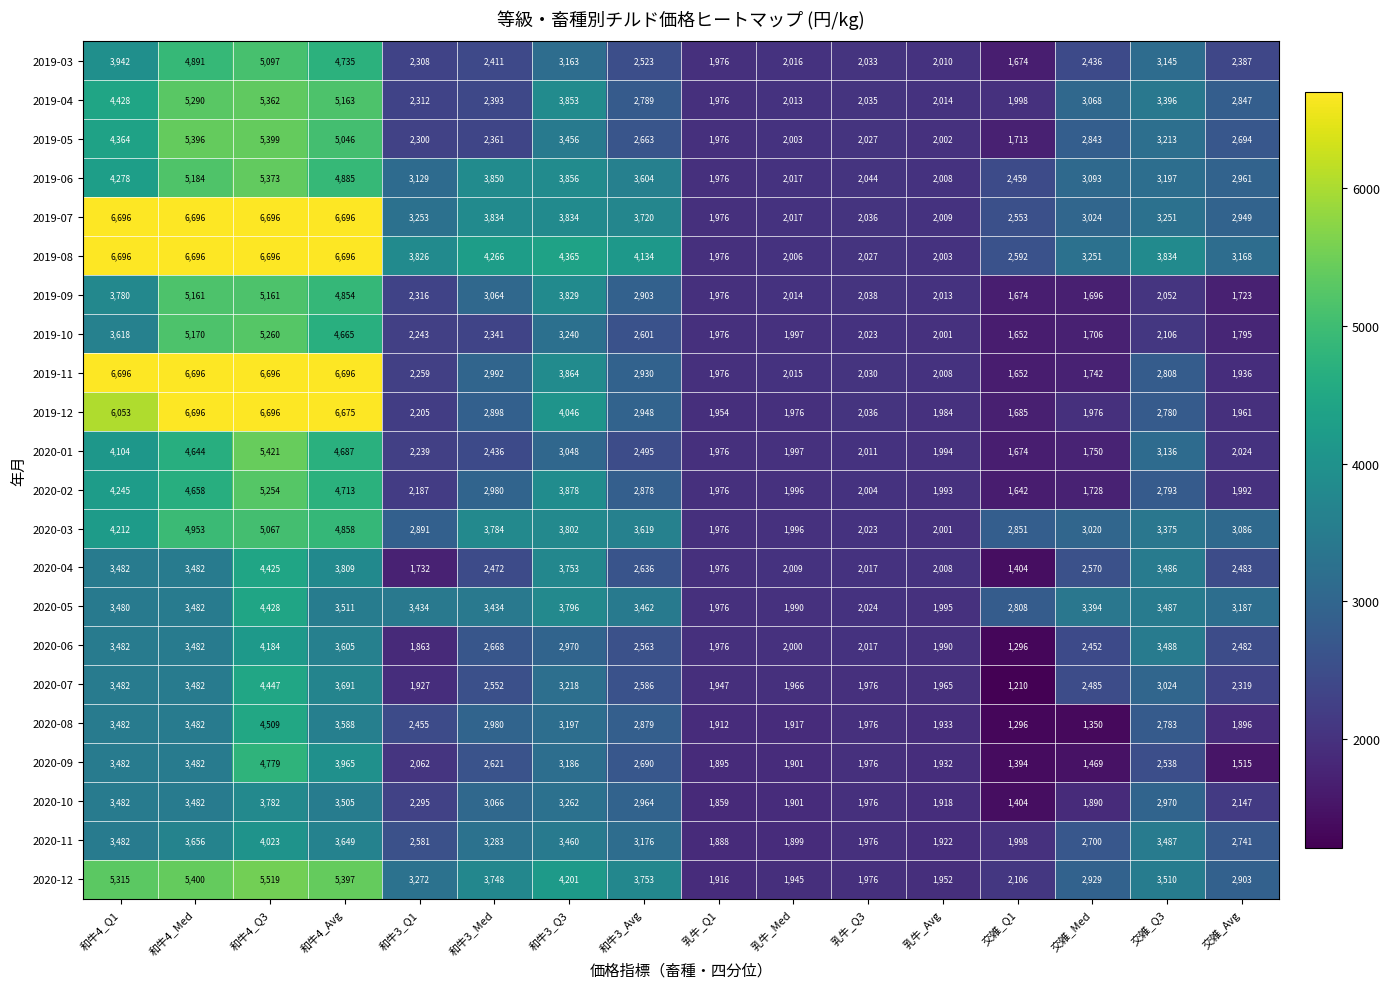

Which series changed the most between 和牛4_Avg and 交雑_Avg?

2019-11